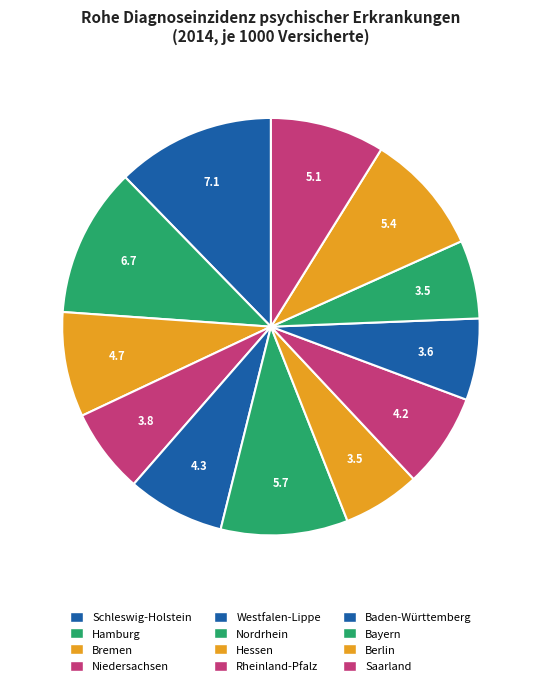

What is the ratio of the value at Hamburg to the value at Niedersachsen?

1.8